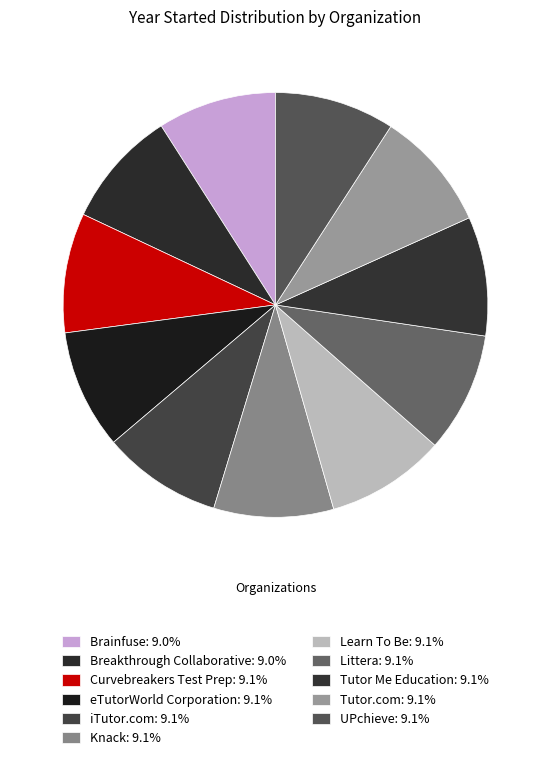

What is the total percentage of Tutor Me Education and iTutor.com?

18.2%